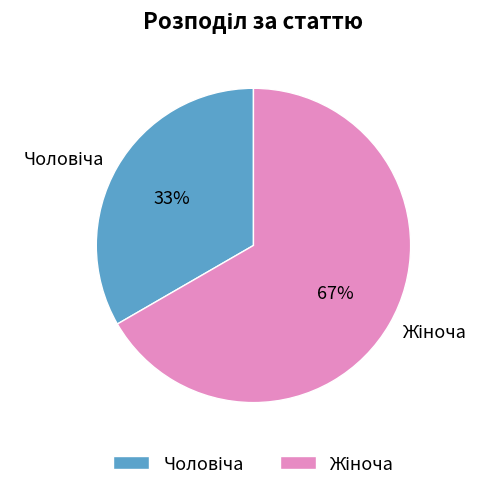

How many slices are in this pie chart?

2